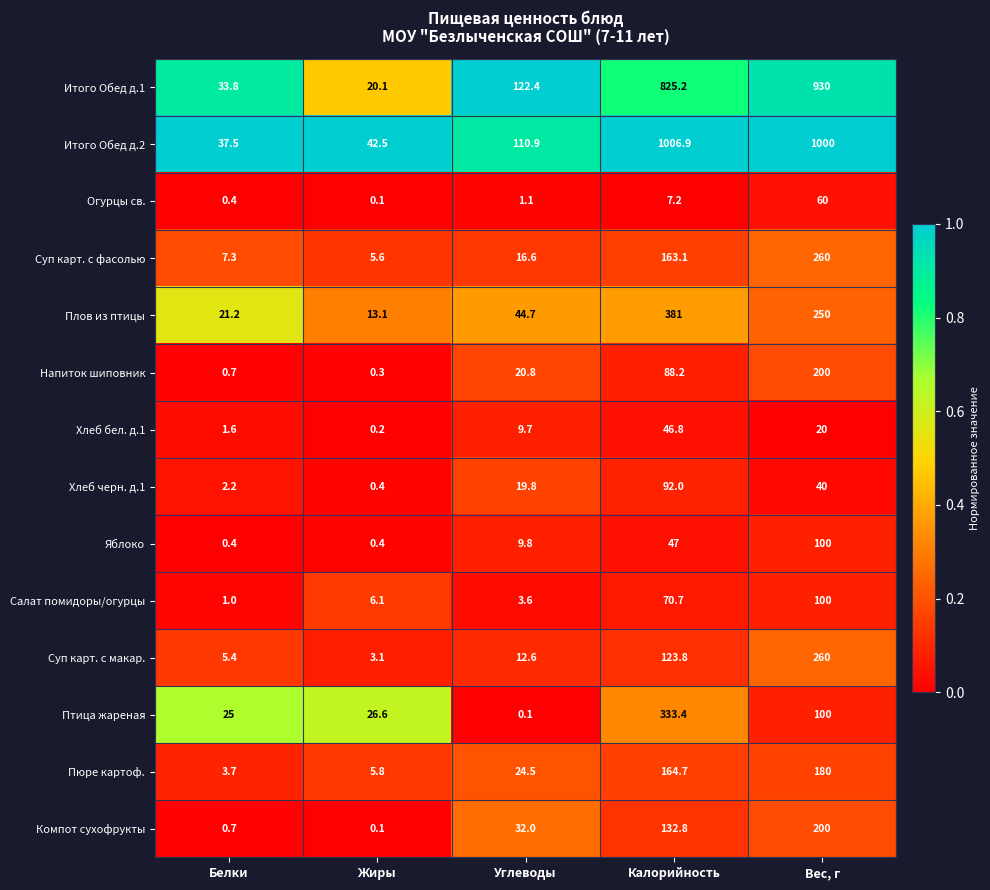

True or false: Птица жареная has a value of 0.1 at Углеводы.

True